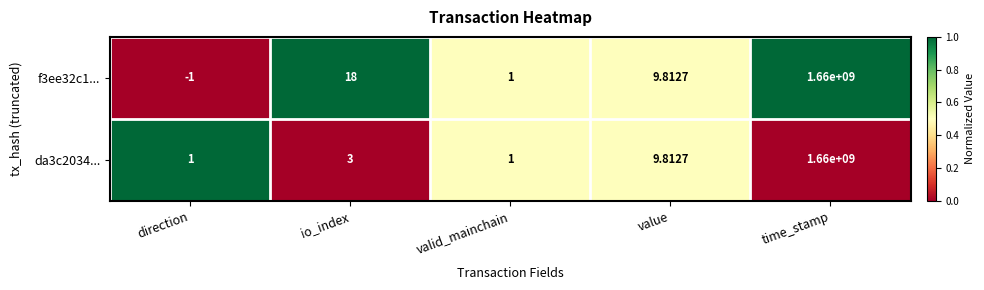

At which category does the chart reach its peak across all series?

time_stamp